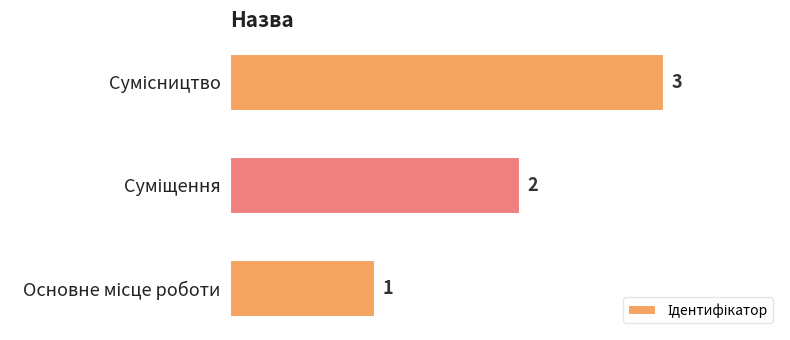

How many values are between 1 and 3?

3